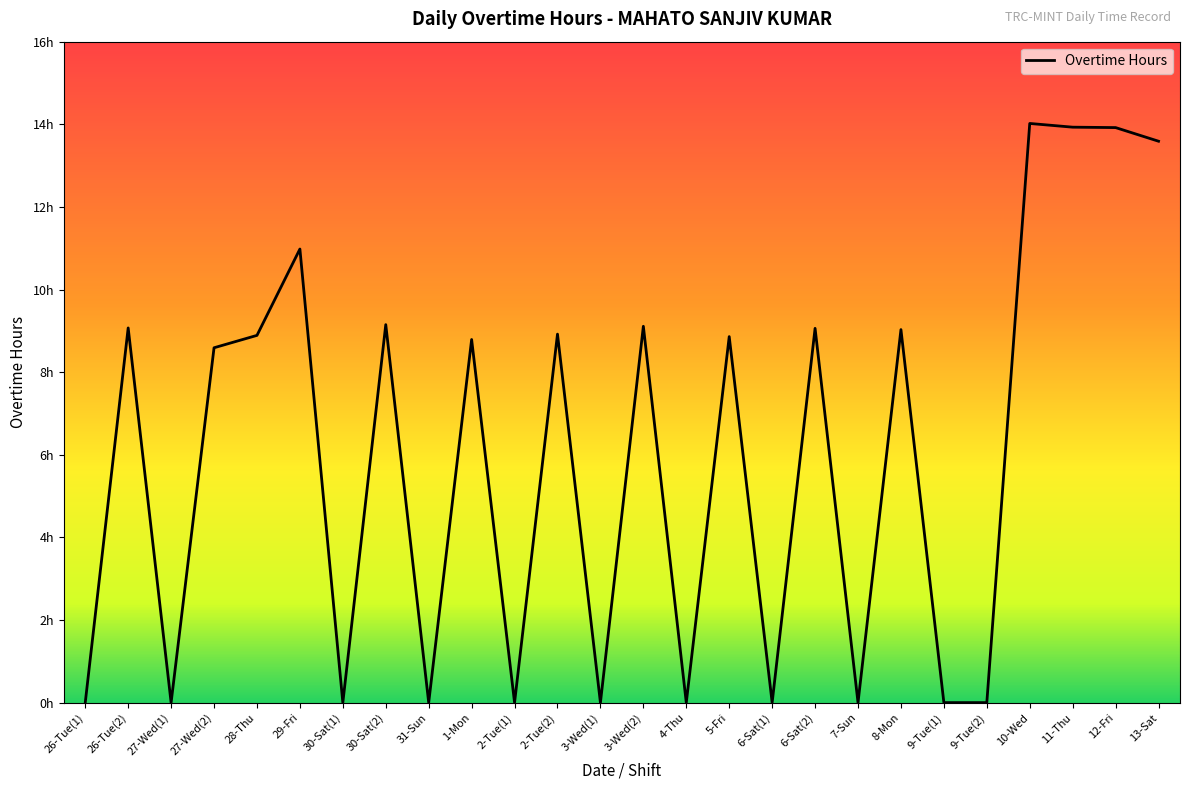

How many values exceed 8?

15